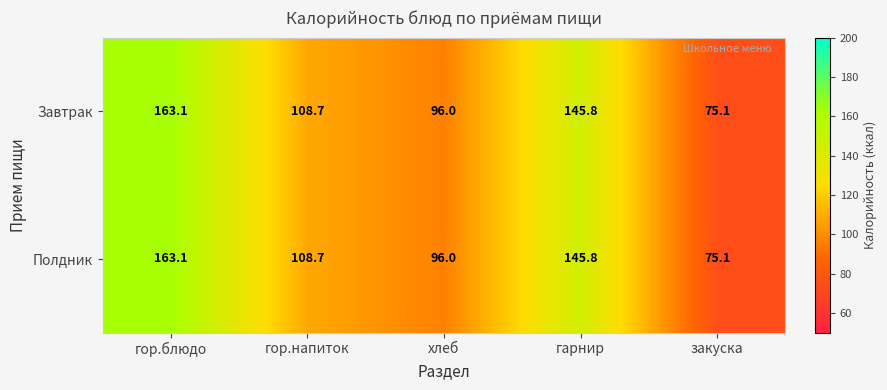

Reading left to right, extract all data points from this chart.

Завтрак: гор.блюдо=163.1	гор.напиток=108.7	хлеб=96.0	гарнир=145.8	закуска=75.1
Полдник: гор.блюдо=163.1	гор.напиток=108.7	хлеб=96.0	гарнир=145.8	закуска=75.1